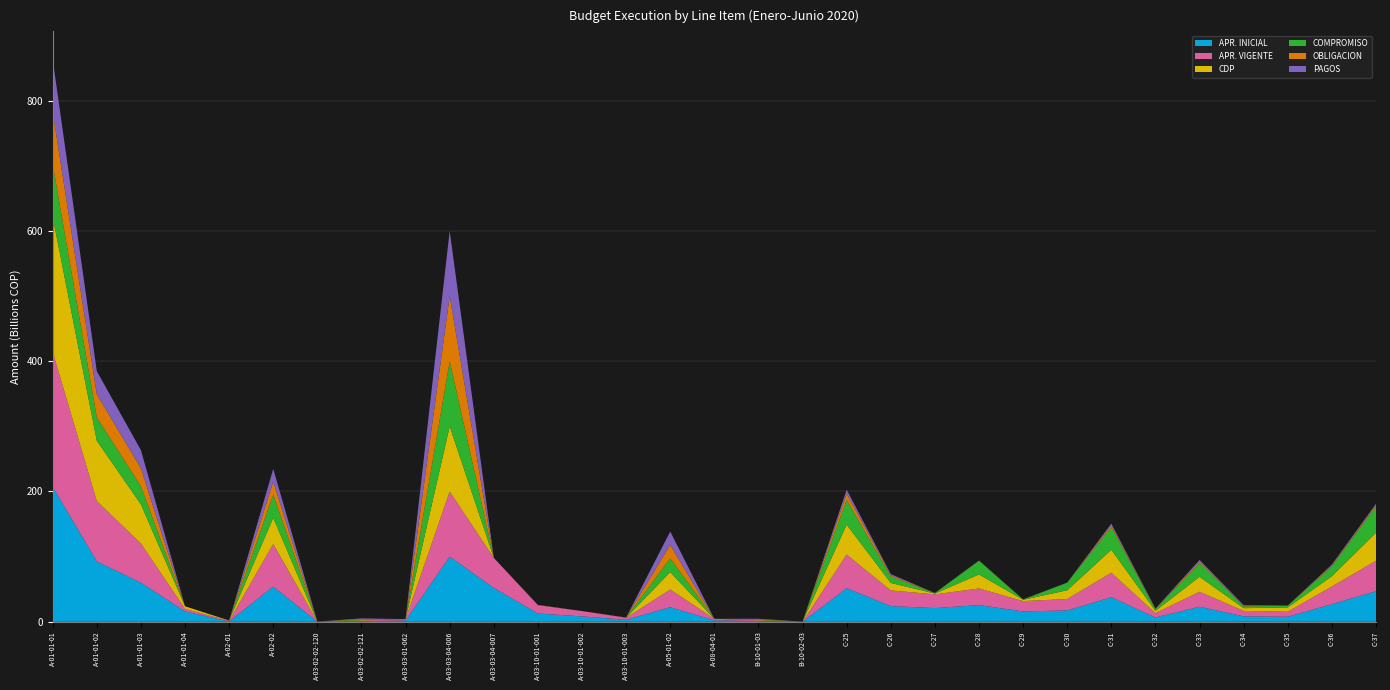

Reading left to right, transcribe all the data shown in this chart.

APR. INICIAL: A-01-01-01=207167000000	A-01-01-02=92630000000	A-01-01-03=60090000000	A-01-01-04=15918000000	A-02-01=545000000	A-02-02=54039000000	A-03-02-02-120=74000000	A-03-02-02-121=878000000	A-03-03-01-062=2047000000	A-03-03-04-006=100000000000	A-03-03-04-007=52000000000	A-03-10-01-001=12703000000	A-03-10-01-002=8240000000	A-03-10-01-003=3090000000	A-05-01-02=22391000000	A-08-04-01=2259000000	B-10-01-03=1099000000	B-10-02-03=66000000	C-25=51562486328	C-26=24074880000	C-27=21040000000	C-28=25600000000	C-29=15880000000	C-30=17486080000	C-31=37661760000	C-32=6618240000	C-33=23064640000	C-34=8350400000	C-35=7704000000	C-36=27104000000	C-37=46854400000
APR. VIGENTE: A-01-01-01=207167000000	A-01-01-02=92630000000	A-01-01-03=60090000000	A-01-01-04=3942564407	A-02-01=817000000	A-02-02=65344420857	A-03-02-02-120=74000000	A-03-02-02-121=878000000	A-03-03-01-062=2047000000	A-03-03-04-006=100000000000	A-03-03-04-007=46151000000	A-03-10-01-001=12703000000	A-03-10-01-002=8240000000	A-03-10-01-003=3090000000	A-05-01-02=27183236000	A-08-04-01=2265000000	B-10-01-03=1099000000	B-10-02-03=66000000	C-25=51562486328	C-26=24074880000	C-27=21040000000	C-28=25600000000	C-29=15880000000	C-30=17486080000	C-31=37661760000	C-32=6618240000	C-33=23064640000	C-34=8350400000	C-35=7704000000	C-36=27104000000	C-37=46854400000
CDP: A-01-01-01=207167000000	A-01-01-02=92630000000	A-01-01-03=60090000000	A-01-01-04=3942564407	A-02-01=512220838	A-02-02=40238204412	A-03-02-02-120=44000000	A-03-02-02-121=878000000	A-03-03-01-062=0	A-03-03-04-006=100000000000	A-03-03-04-007=0	A-03-10-01-001=225000000	A-03-10-01-002=0	A-03-10-01-003=103076921	A-05-01-02=26783472256	A-08-04-01=2729219	B-10-01-03=627799978	B-10-02-03=34999536	C-25=45996103502	C-26=11491915646	C-27=1293744658	C-28=21462499701	C-29=1965340264	C-30=13419605157	C-31=35216809796	C-32=3599244704	C-33=22964322635	C-34=4149643517	C-35=6641226303	C-36=15797307413	C-37=43019094857
COMPROMISO: A-01-01-01=80560653115	A-01-01-02=35611251658	A-01-01-03=27727925097	A-01-01-04=0	A-02-01=0	A-02-02=35490237682	A-03-02-02-120=44000000	A-03-02-02-121=878000000	A-03-03-01-062=0	A-03-03-04-006=100000000000	A-03-03-04-007=0	A-03-10-01-001=102976956	A-03-10-01-002=0	A-03-10-01-003=103076921	A-05-01-02=21008937456	A-08-04-01=2729219	B-10-01-03=627799978	B-10-02-03=34999536	C-25=38036849496	C-26=9670542940	C-27=626797612	C-28=20996288420	C-29=381215715	C-30=11556085654	C-31=34536931898	C-32=2279108471	C-33=20893050959	C-34=2682103234	C-35=2711092565	C-36=14826671779	C-37=40621836994
OBLIGACION: A-01-01-01=80558875192	A-01-01-02=35611251658	A-01-01-03=27727507671	A-01-01-04=0	A-02-01=0	A-02-02=20103335585	A-03-02-02-120=39601742	A-03-02-02-121=877998088	A-03-03-01-062=0	A-03-03-04-006=100000000000	A-03-03-04-007=0	A-03-10-01-001=102976956	A-03-10-01-002=0	A-03-10-01-003=103076921	A-05-01-02=20598339169	A-08-04-01=2729219	B-10-01-03=627799977	B-10-02-03=34999536	C-25=9541663884	C-26=1925083909	C-27=128455059	C-28=228599012	C-29=185557104	C-30=149858214	C-31=2817622624	C-32=616037749	C-33=2512048364	C-34=1032857299	C-35=91604614	C-36=1537510331	C-37=1936132368
PAGOS: A-01-01-01=80532938713	A-01-01-02=35611251658	A-01-01-03=27721418237	A-01-01-04=0	A-02-01=0	A-02-02=19474629307	A-03-02-02-120=39601742	A-03-02-02-121=877998088	A-03-03-01-062=0	A-03-03-04-006=100000000000	A-03-03-04-007=0	A-03-10-01-001=102976956	A-03-10-01-002=0	A-03-10-01-003=103076921	A-05-01-02=20598339169	A-08-04-01=2729219	B-10-01-03=627799977	B-10-02-03=34999536	C-25=6121082488	C-26=1914783909	C-27=111563059	C-28=228599012	C-29=185557104	C-30=149858214	C-31=2817622624	C-32=616037749	C-33=2428600557	C-34=1032857299	C-35=91604614	C-36=1537510331	C-37=1928132368